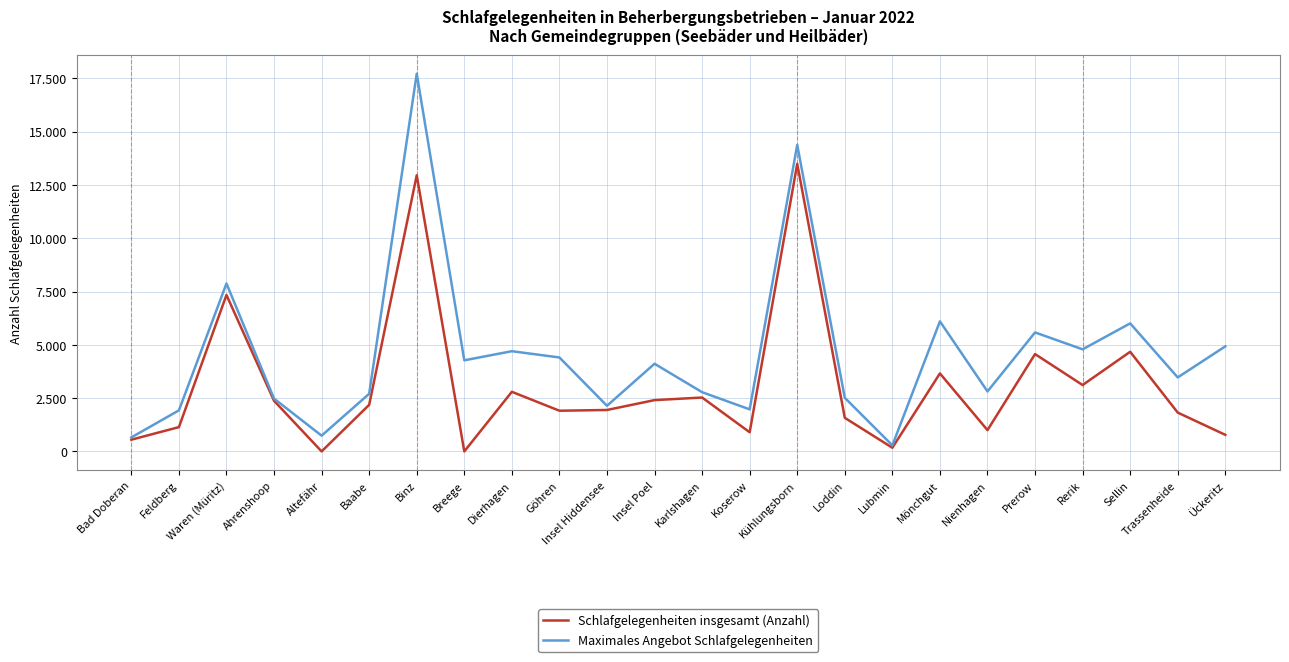

Reading left to right, transcribe all the data shown in this chart.

Schlafgelegenheiten insgesamt (Anzahl): 550	1140	7341	2375	0	2185	12956	0	2797	1909	1944	2407	2528	899	13494	1576	172	3659	998	4567	3115	4675	1821	778
Maximales Angebot Schlafgelegenheiten: 657	1926	7879	2477	739	2704	17721	4274	4702	4408	2141	4114	2779	1973	14383	2515	284	6103	2814	5583	4790	6008	3472	4929